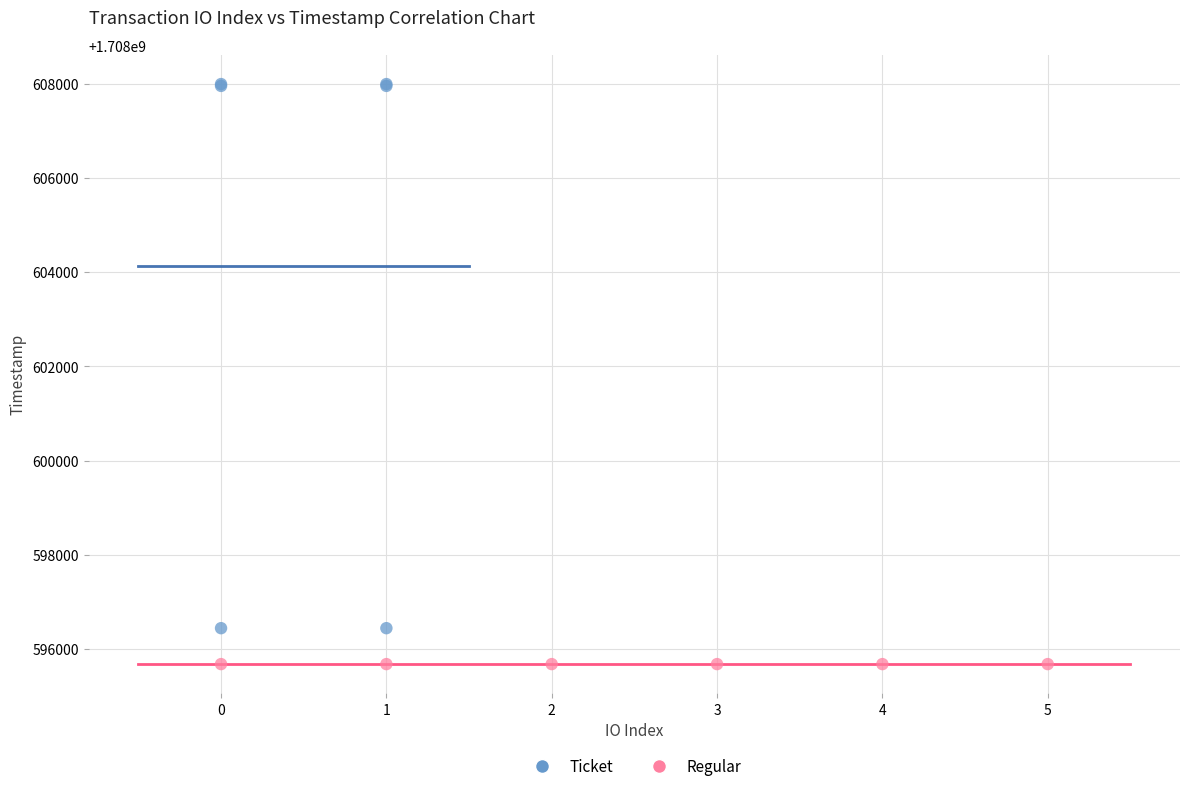

Which series reaches the maximum Y coordinate?

Ticket